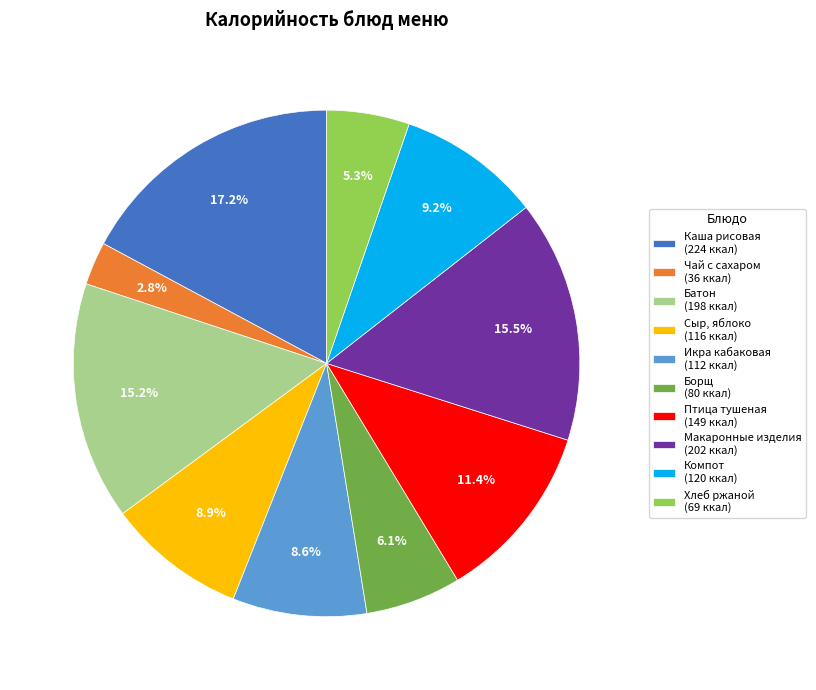

Count the number of slices in the pie.

10